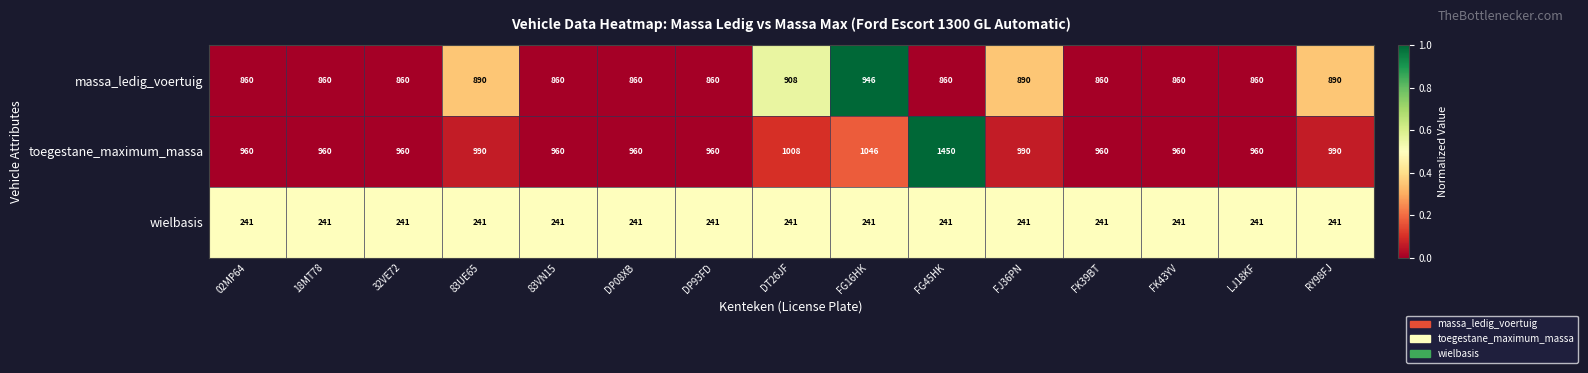

At which category is the sum across all series the highest?

FG45HK